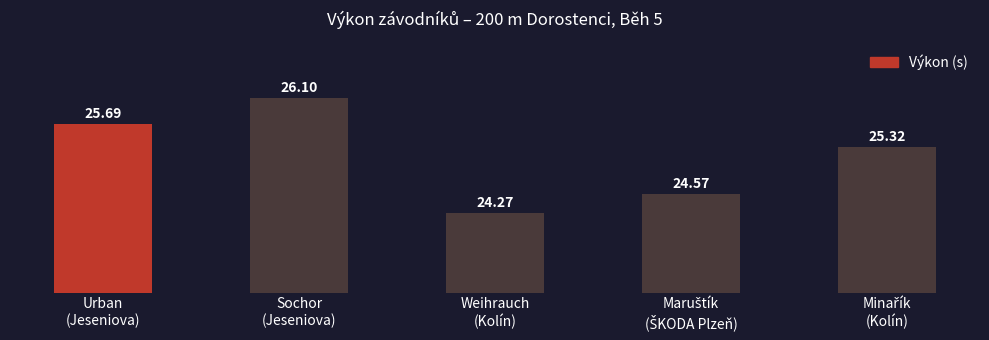

What is the average value?

25.2